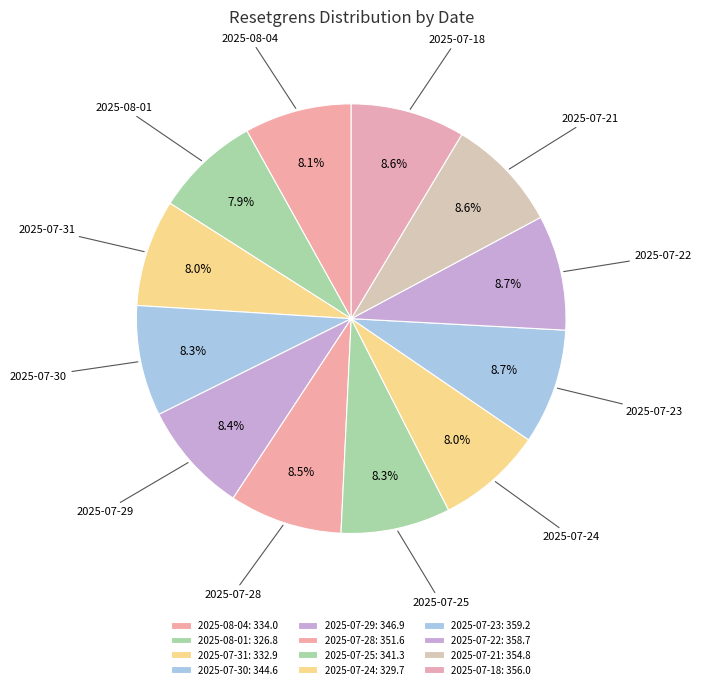

Approximately how many times larger is the value at 2025-08-01 compared to 2025-07-21?

0.9